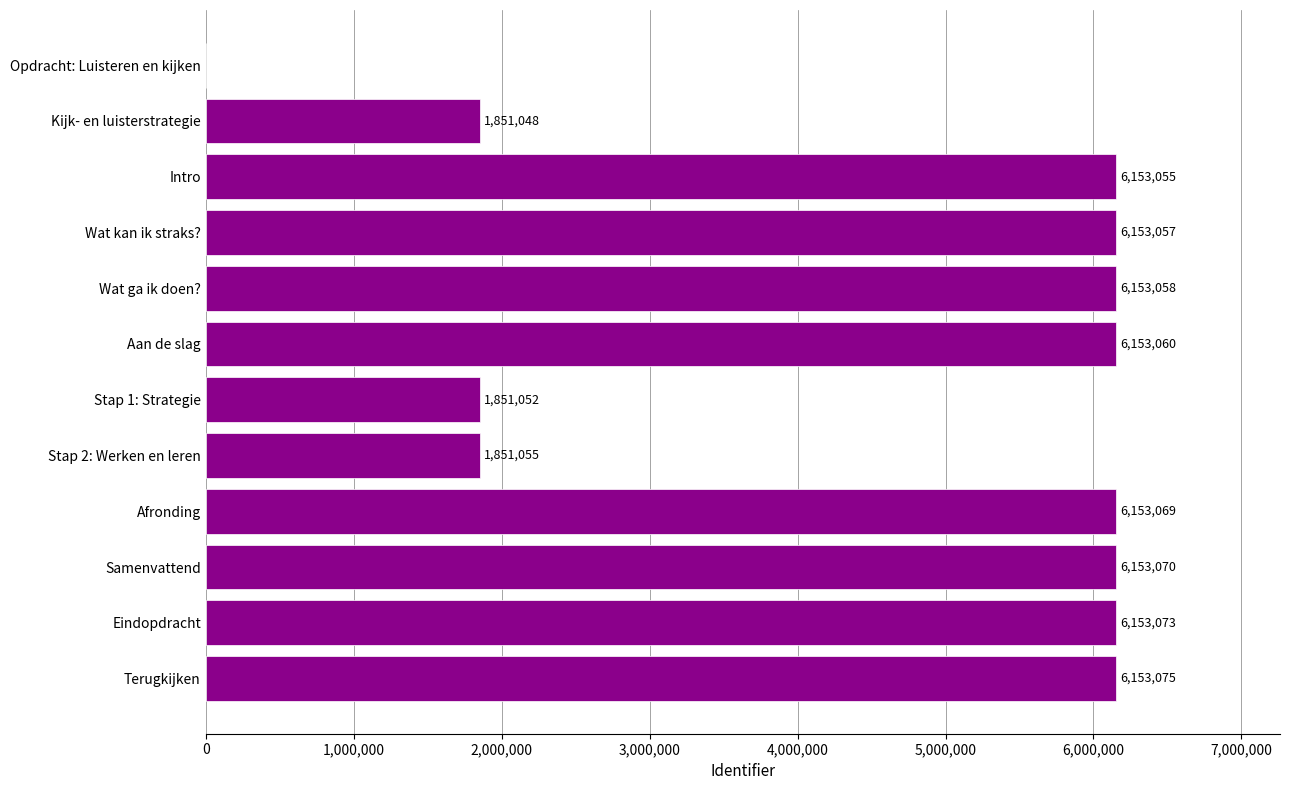

The value at Samenvattend is 6153070. True or false?

True